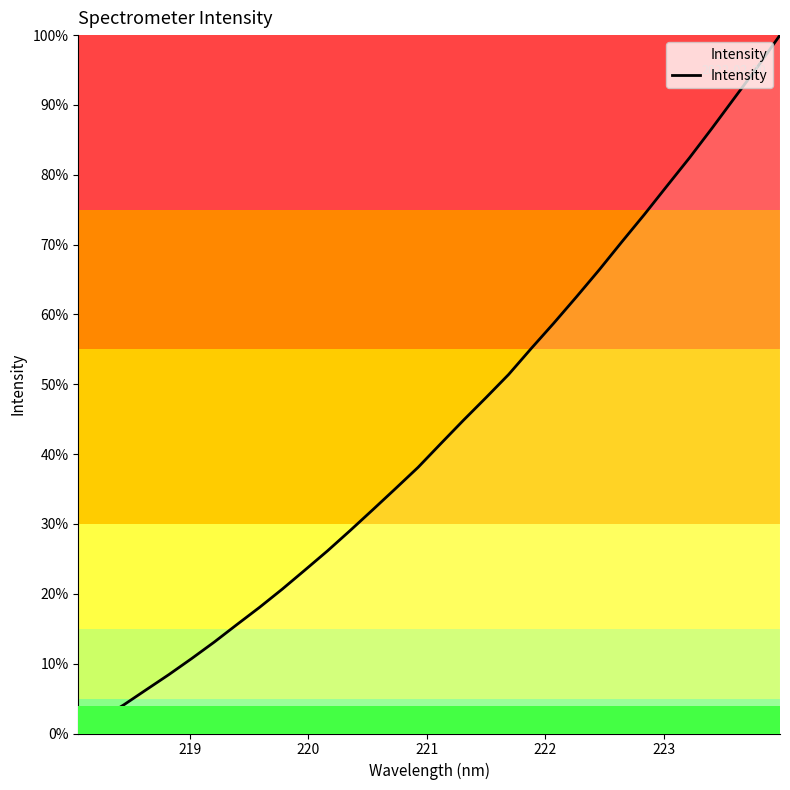

Reading right to left, what are all the values shown in this chart?

100.0	95.4	91.1	86.7	82.4	78.4	74.3	70.4	66.4	62.5	58.8	55.1	51.4	48.1	44.8	41.5	38.1	35.1	32.0	29.1	26.1	23.4	20.7	18.1	15.6	13.1	10.7	8.4	6.3	4.1	2.1	0.0